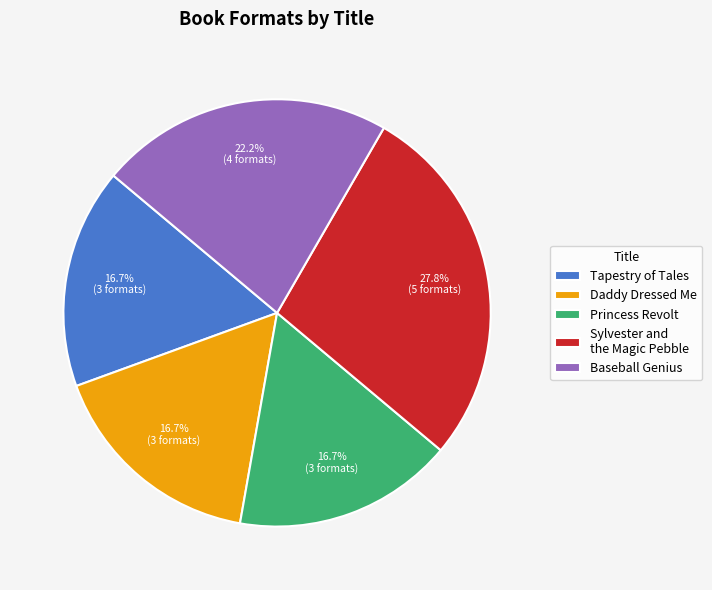

The Princess Revolt slice represents 7% of the pie. True or false?

False